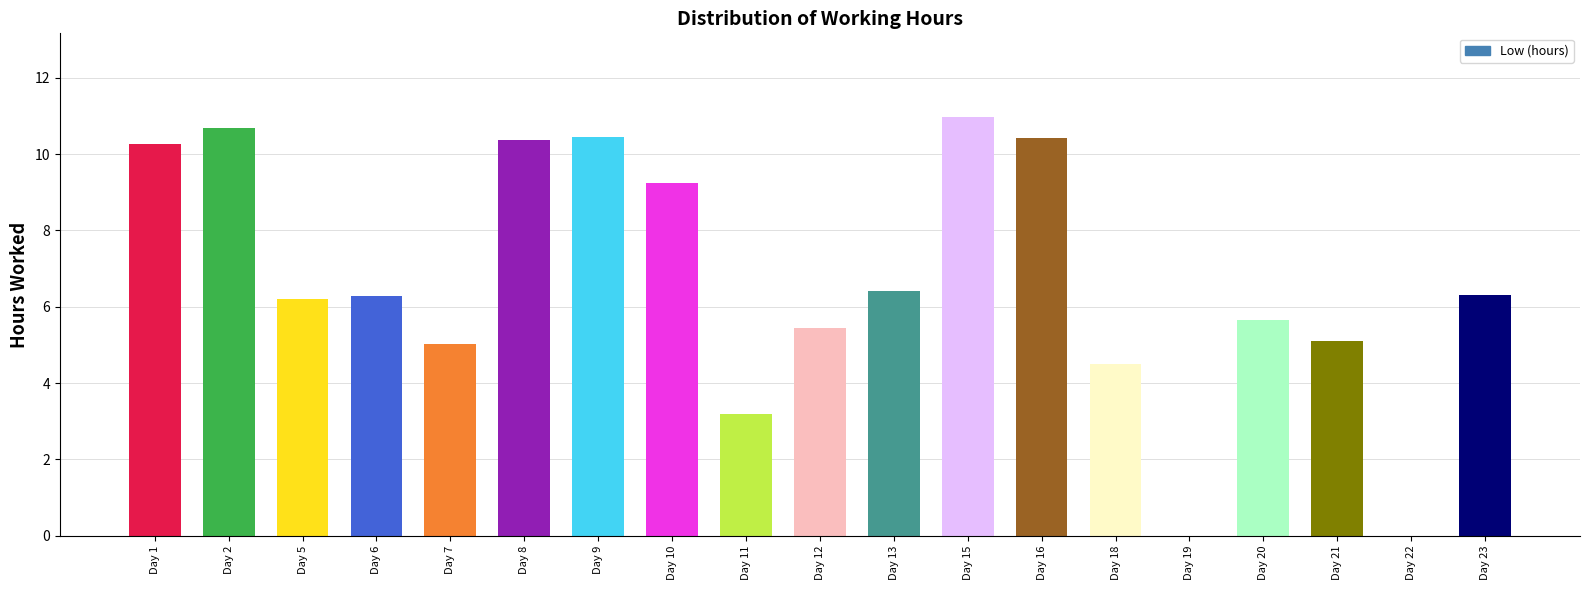

Count the number of values greater than 6.

11